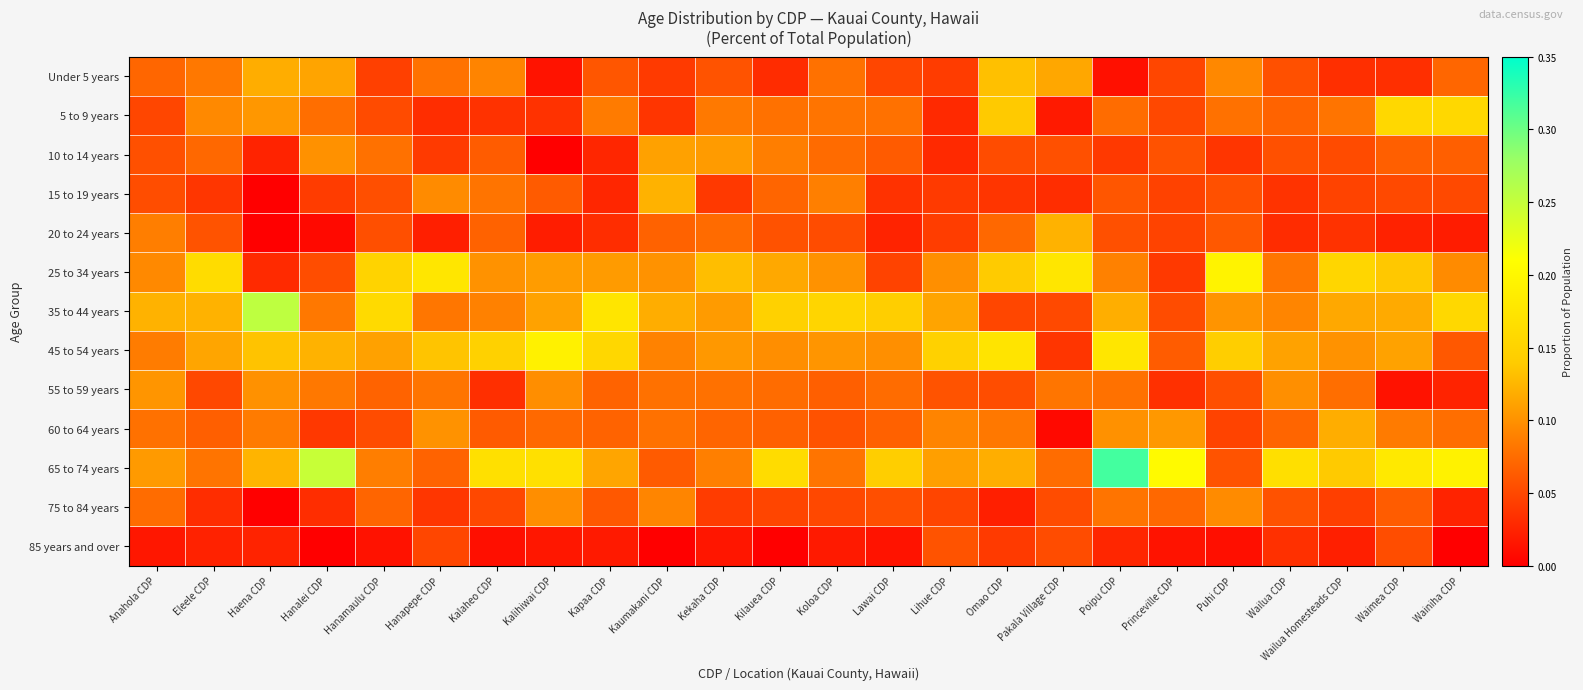

What is the total value across all series at Kaumakani CDP?

1.0